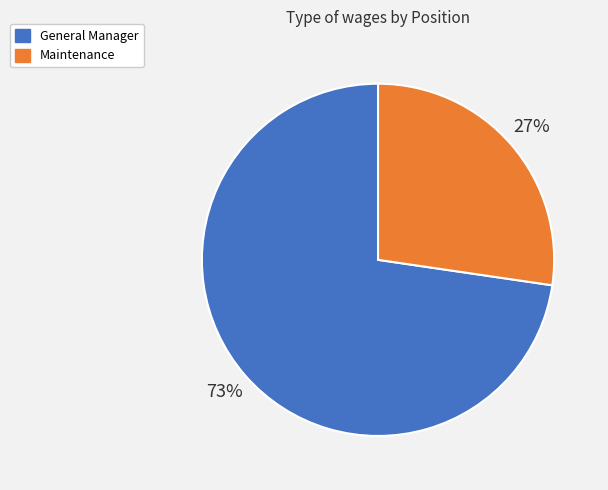

Which has a higher value, General Manager or Maintenance?

General Manager